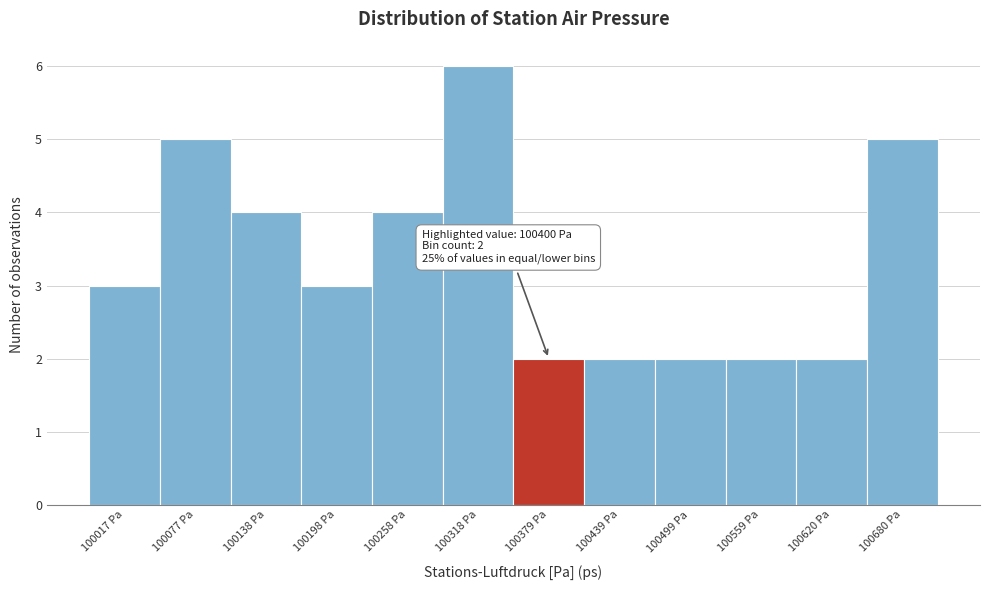

Over which range of the x-axis is the bar tallest?

100290 to 100350